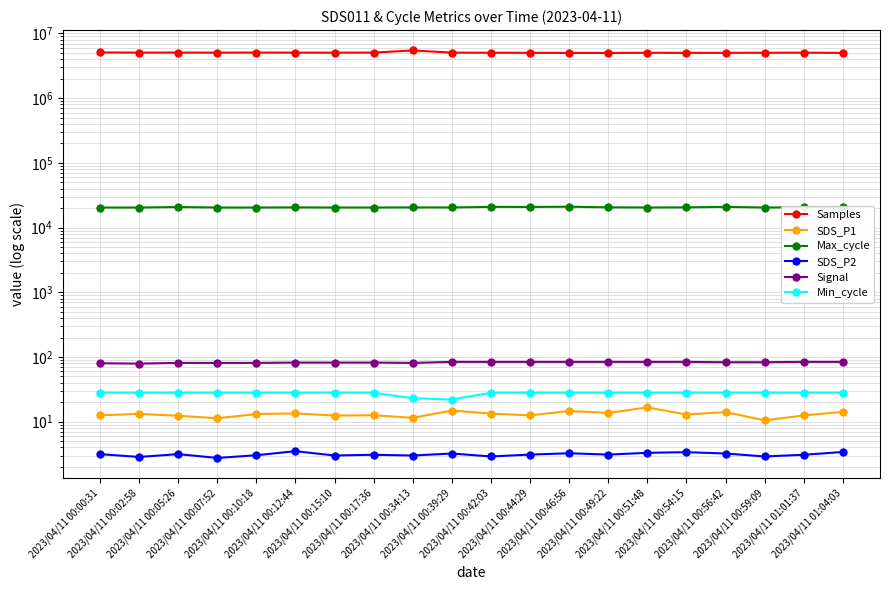

How many lines are shown in the chart?

6